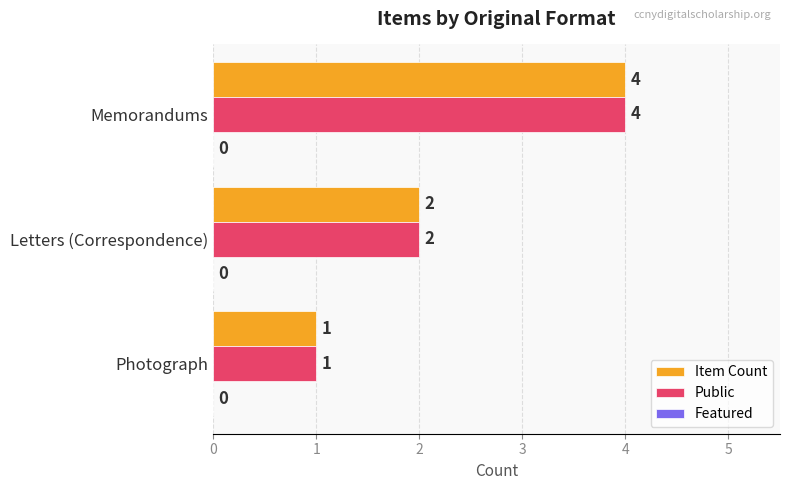

List the labels in order of Public value, largest first.

Memorandums, Letters (Correspondence), Photograph